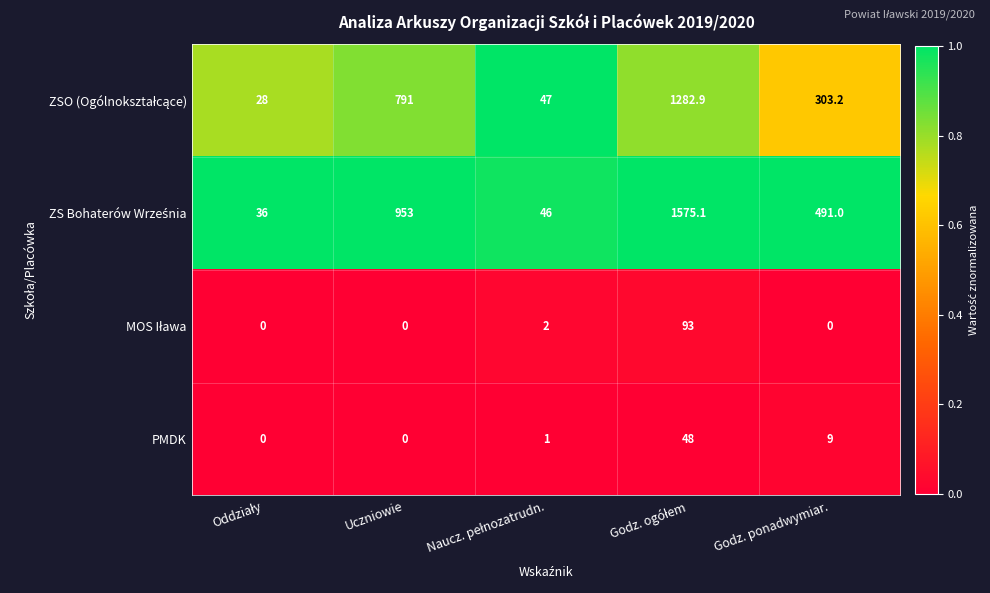

What is the total value across all series at Uczniowie?

1744.0